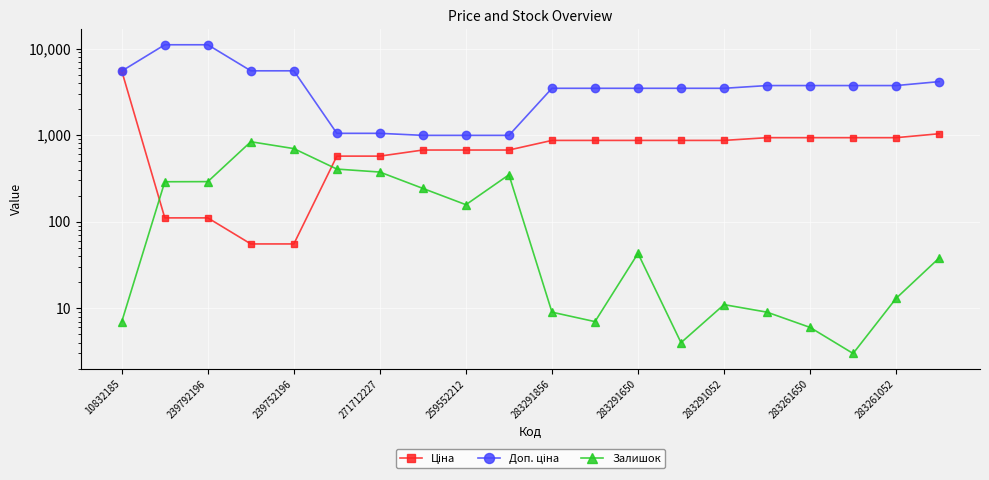

What is the spread (max minus min) of values at 283291052?

3461.1